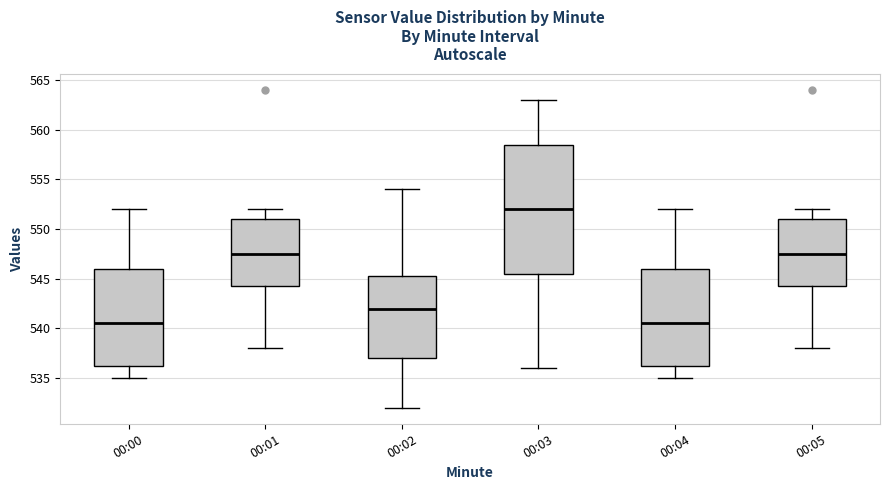

Which box is the tallest, from its lower edge to its upper edge?

00:03